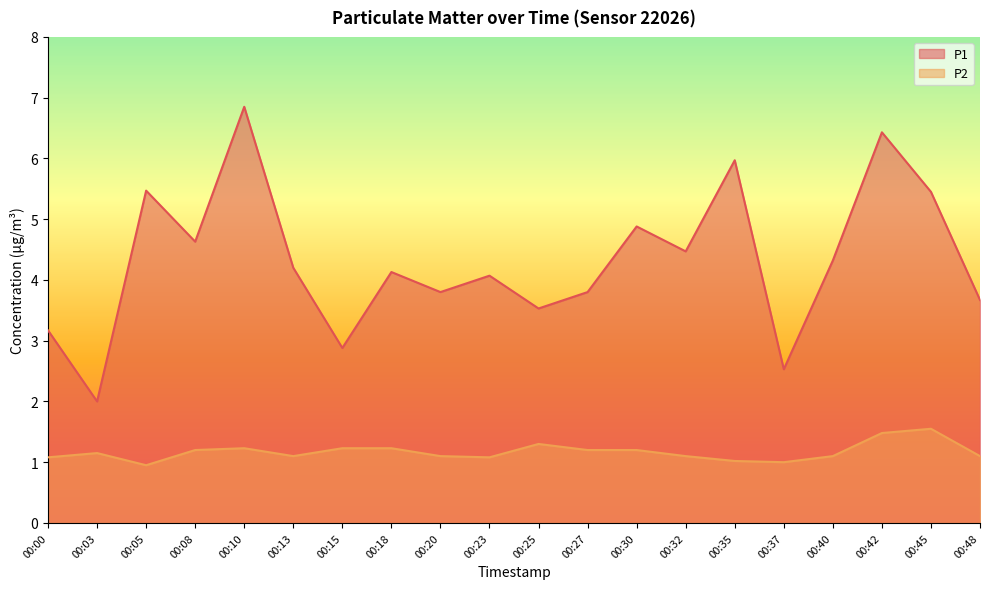

How many lines are shown in the chart?

2